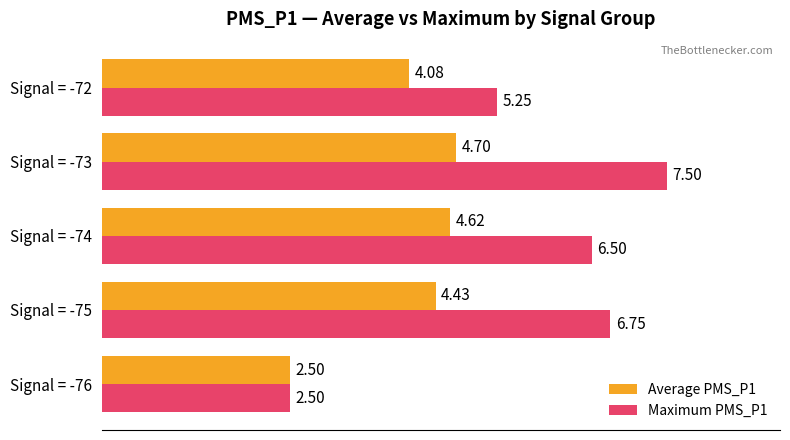

What are all the series names shown in the legend?

Average PMS_P1, Maximum PMS_P1